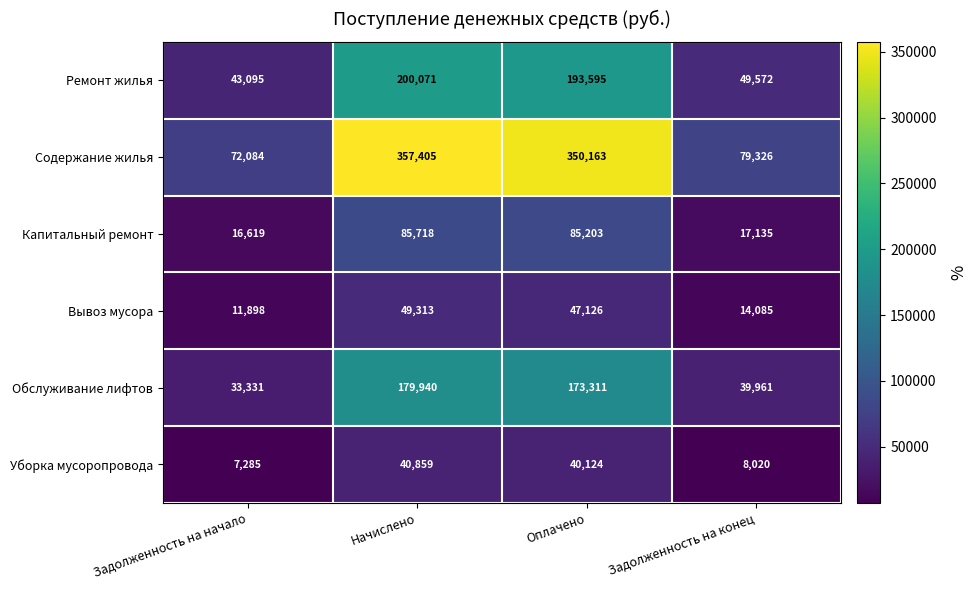

How many distinct data groups are displayed?

6